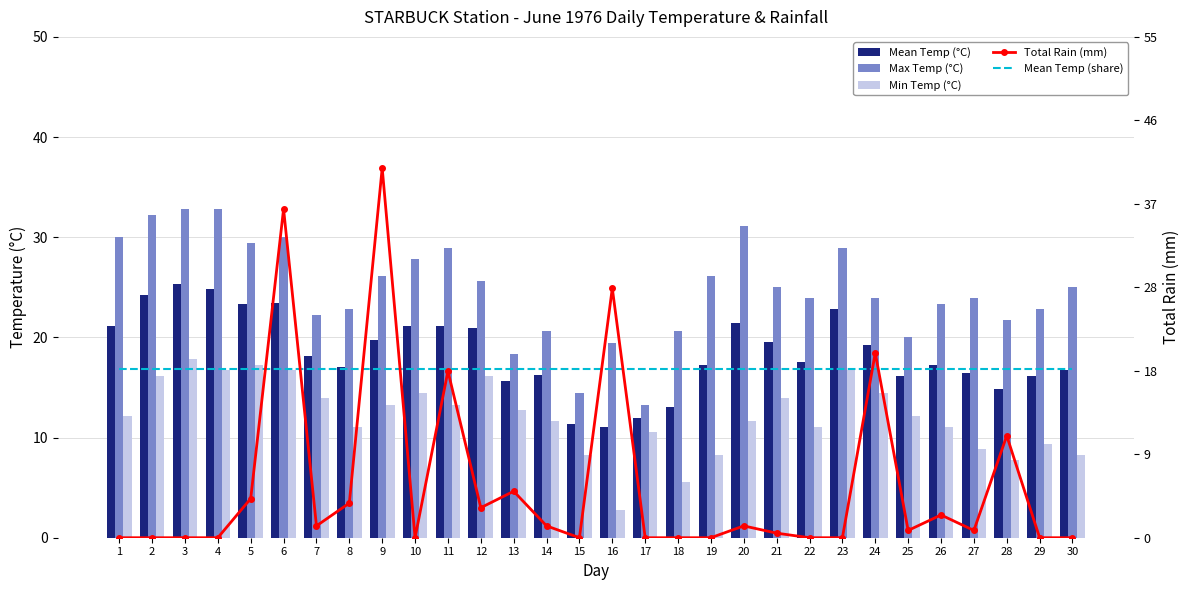

Is it true that Mean Temp (share) equals 18.5 at 6?

True